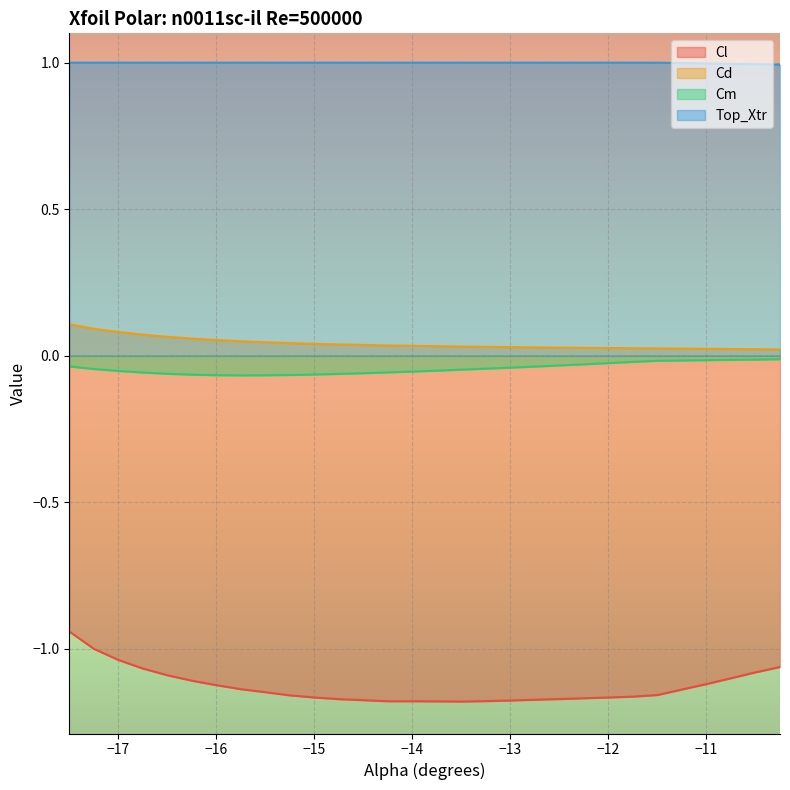

What is the spread (max minus min) of values at −14?

2.2